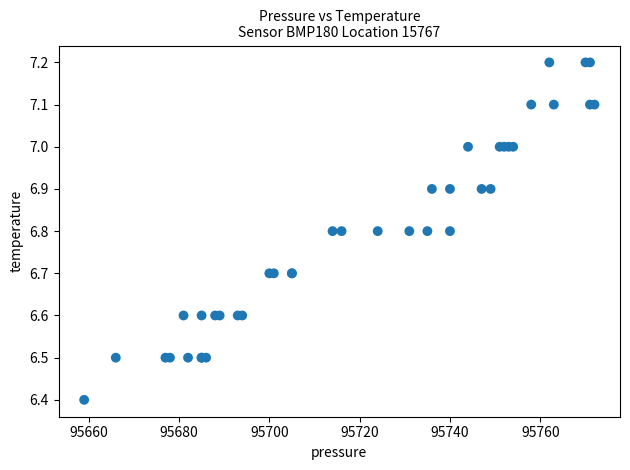

What Y value in the scatter plot is closest to 6?

6.4